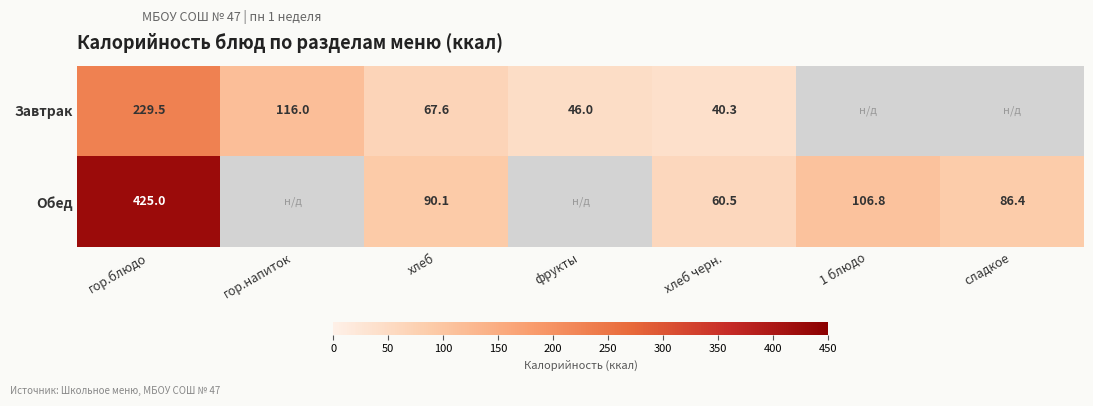

Rank the series at хлеб черн. from lowest to highest value.

Завтрак, Обед